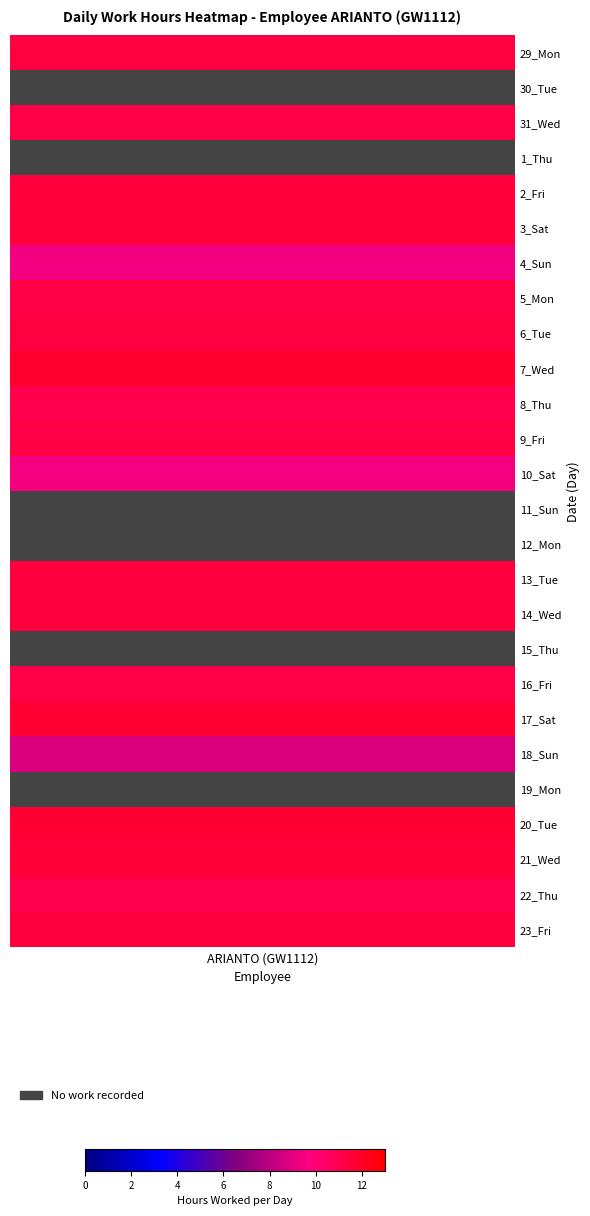

True or false: 29_Mon has a value of -5.1 at 26.

False